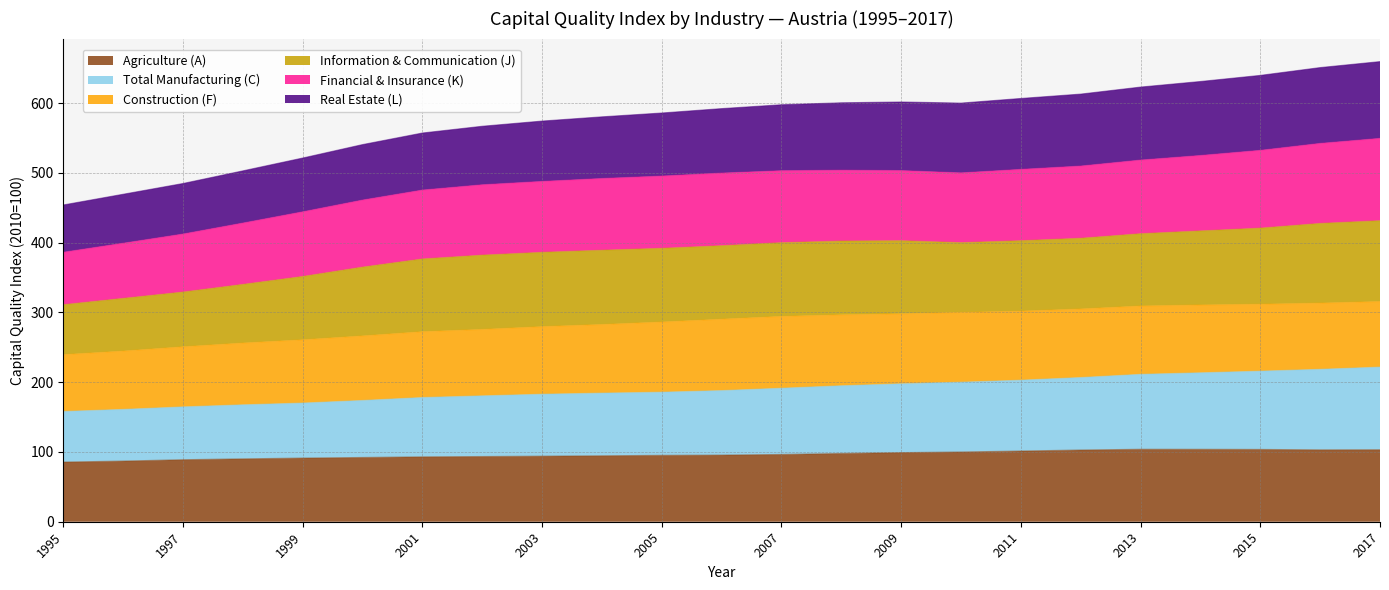

The value of Agriculture (A) at 2001 is 35.2. True or false?

False